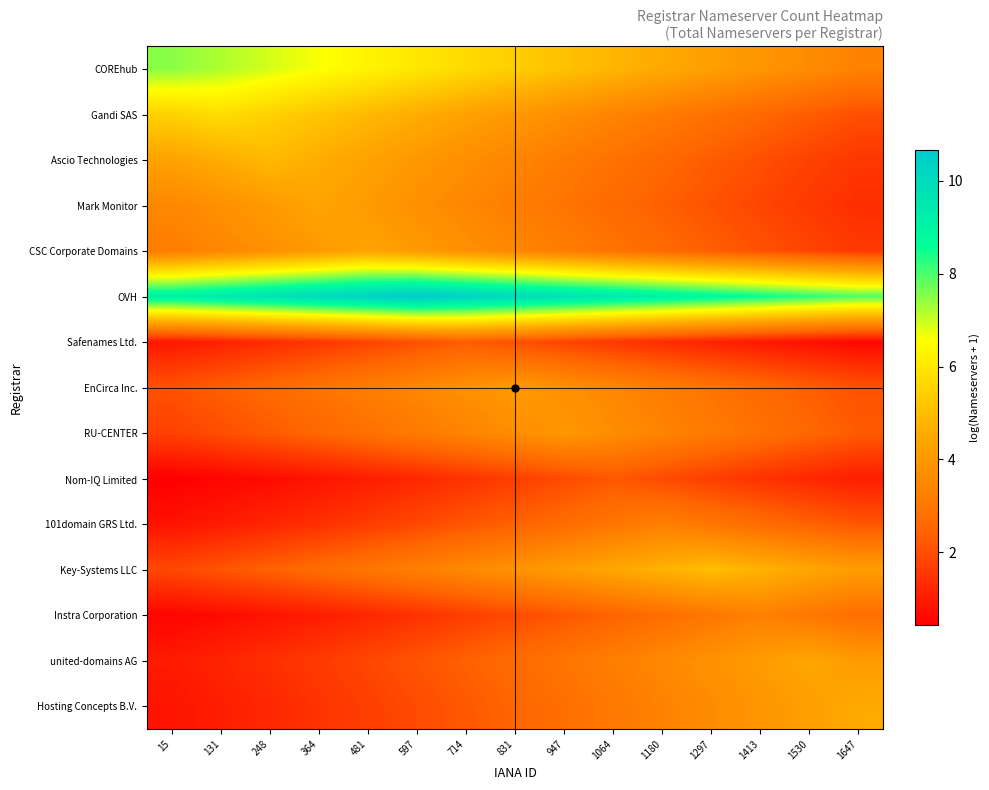

What is the total value across all series at 1530?

44.7